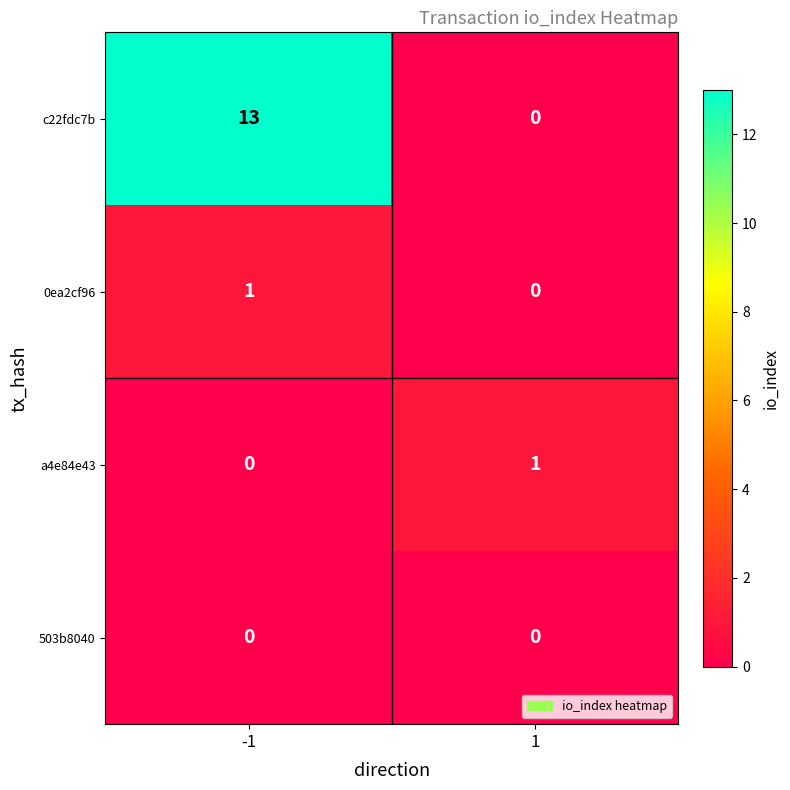

Between -1 and 1, which series saw the biggest shift?

c22fdc7b